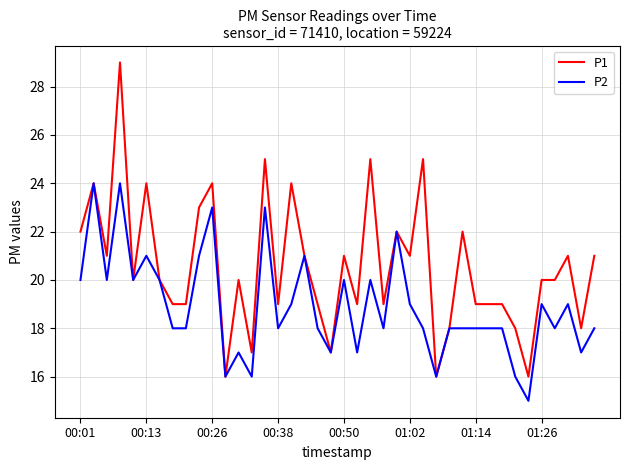

What is the smallest value displayed?

15